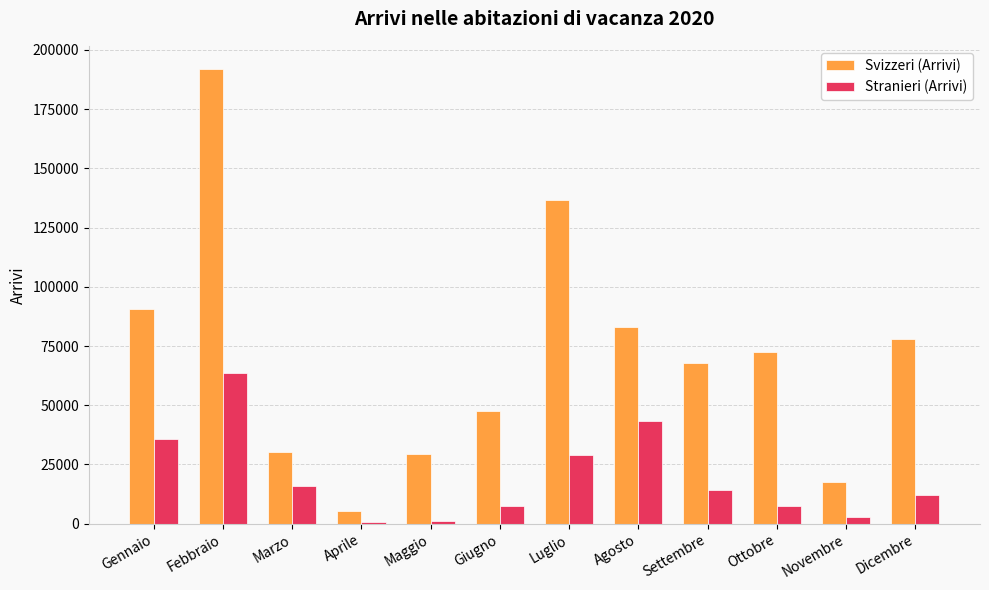

The value of Svizzeri (Arrivi) at Ottobre is 72483.8. True or false?

True